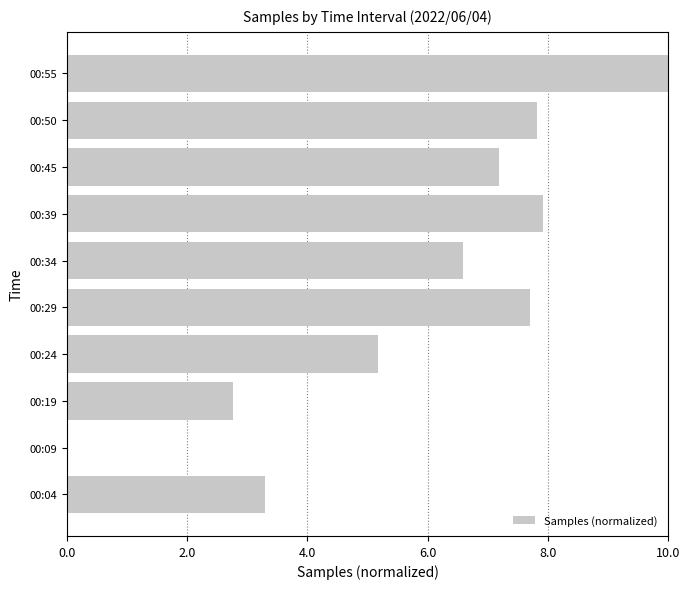

Where is the data nearest to the value 5?

00:24